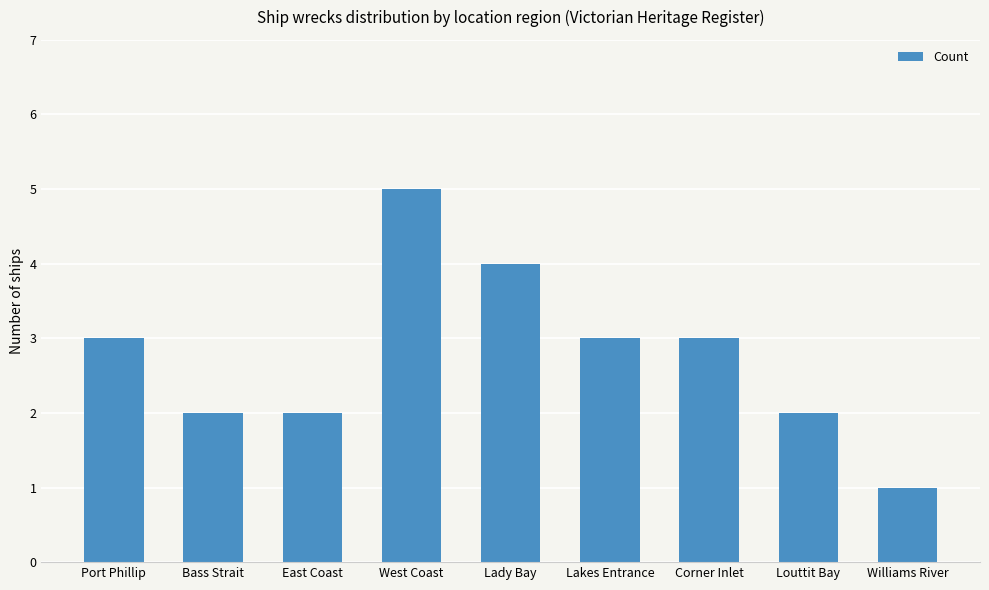

Reading right to left, transcribe all the data shown in this chart.

Williams River=1	Louttit Bay=2	Corner Inlet=3	Lakes Entrance=3	Lady Bay=4	West Coast=5	East Coast=2	Bass Strait=2	Port Phillip=3